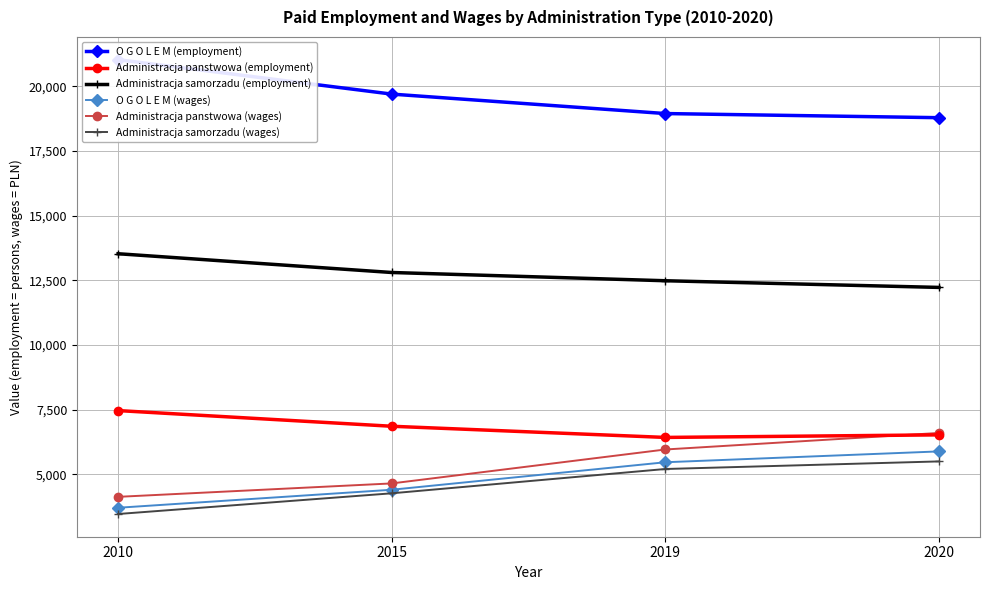

At 2010, list the series in order from largest to smallest.

O G O L E M (employment), Administracja samorzadu (employment), Administracja panstwowa (employment), Administracja panstwowa (wages), O G O L E M (wages), Administracja samorzadu (wages)